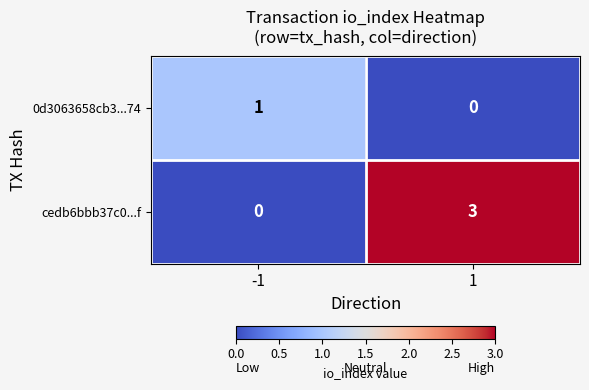

How many values in the 0d3063658cb3...74 series are below 1?

1